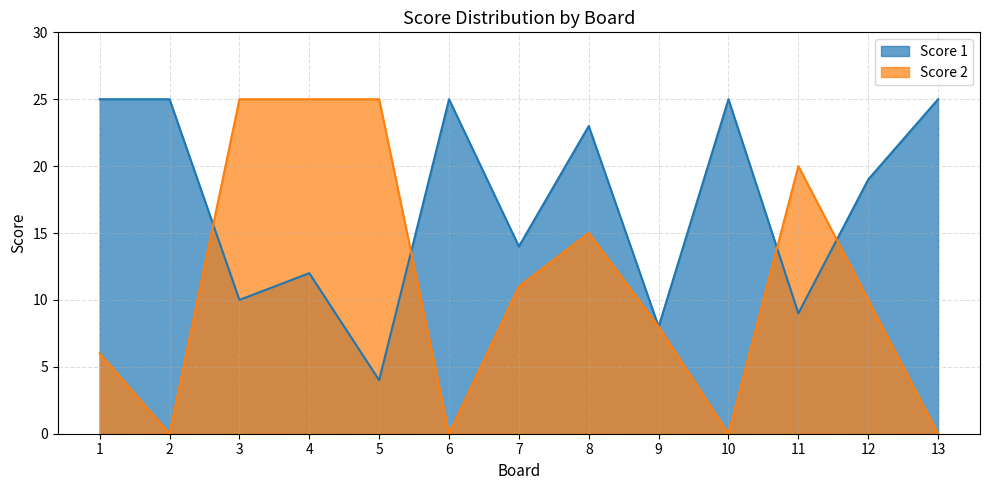

At which category is the sum across all series the highest?

8